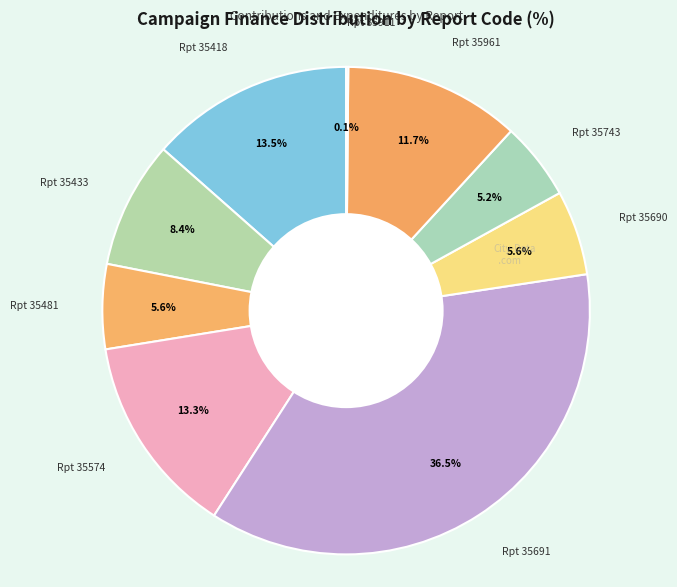

How many segments does this pie chart have?

9